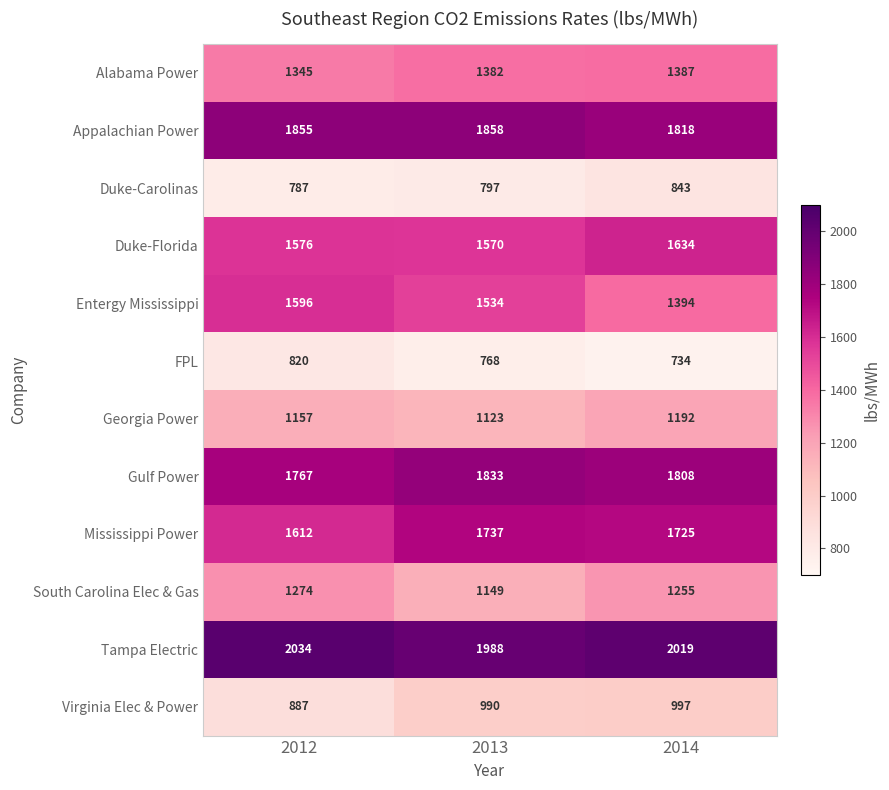

At which category does the chart reach its minimum across all series?

2014